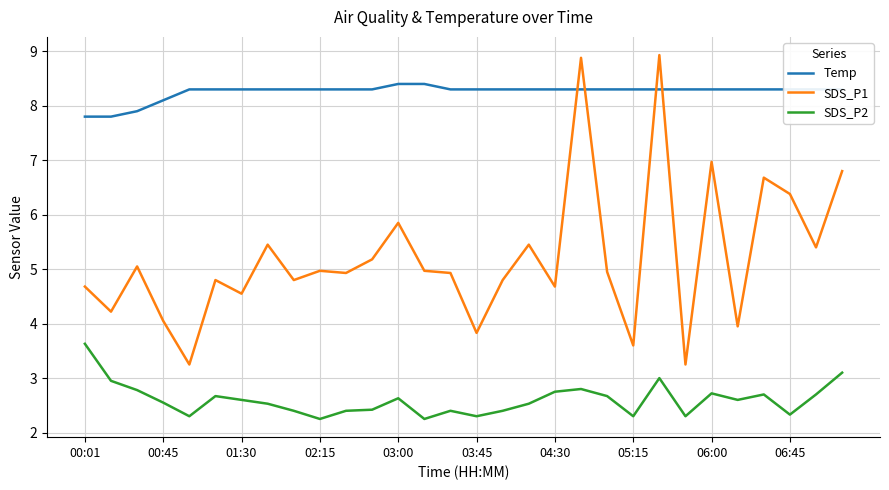

Does the chart display data point markers on the line(s)?

No